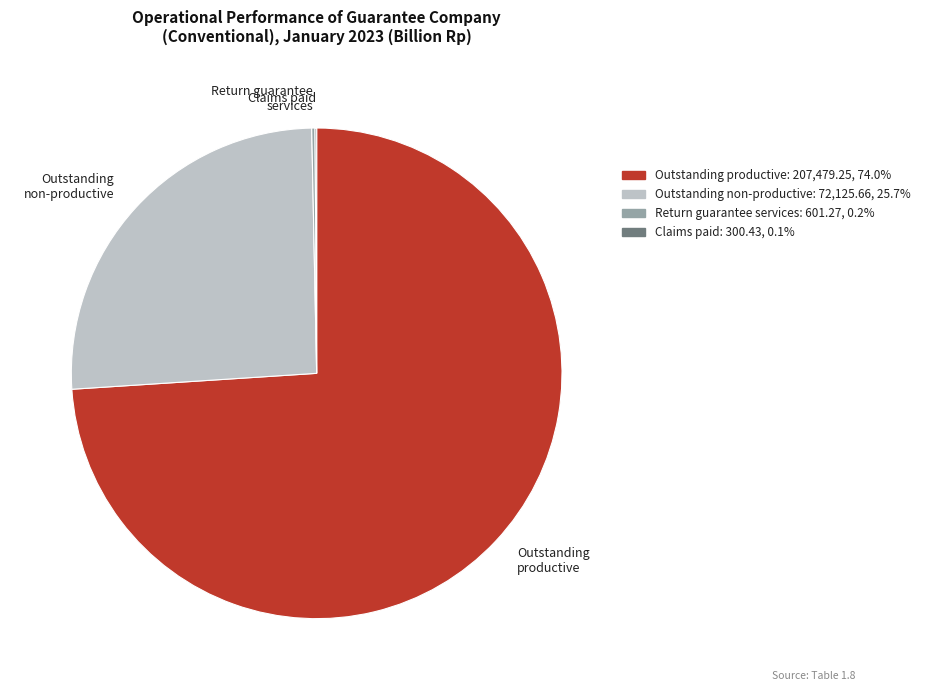

Is there any slice that represents more than half of the pie?

Yes